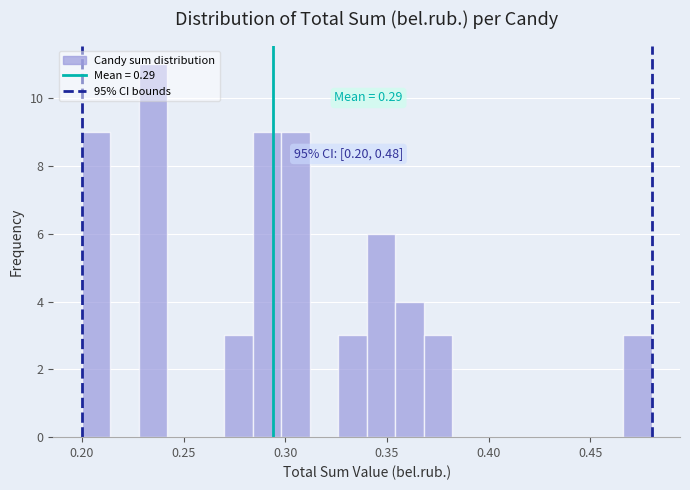

Around what value on the x-axis is the tallest bar? Give the approximate position of its centre, as read against the axis.

0.235